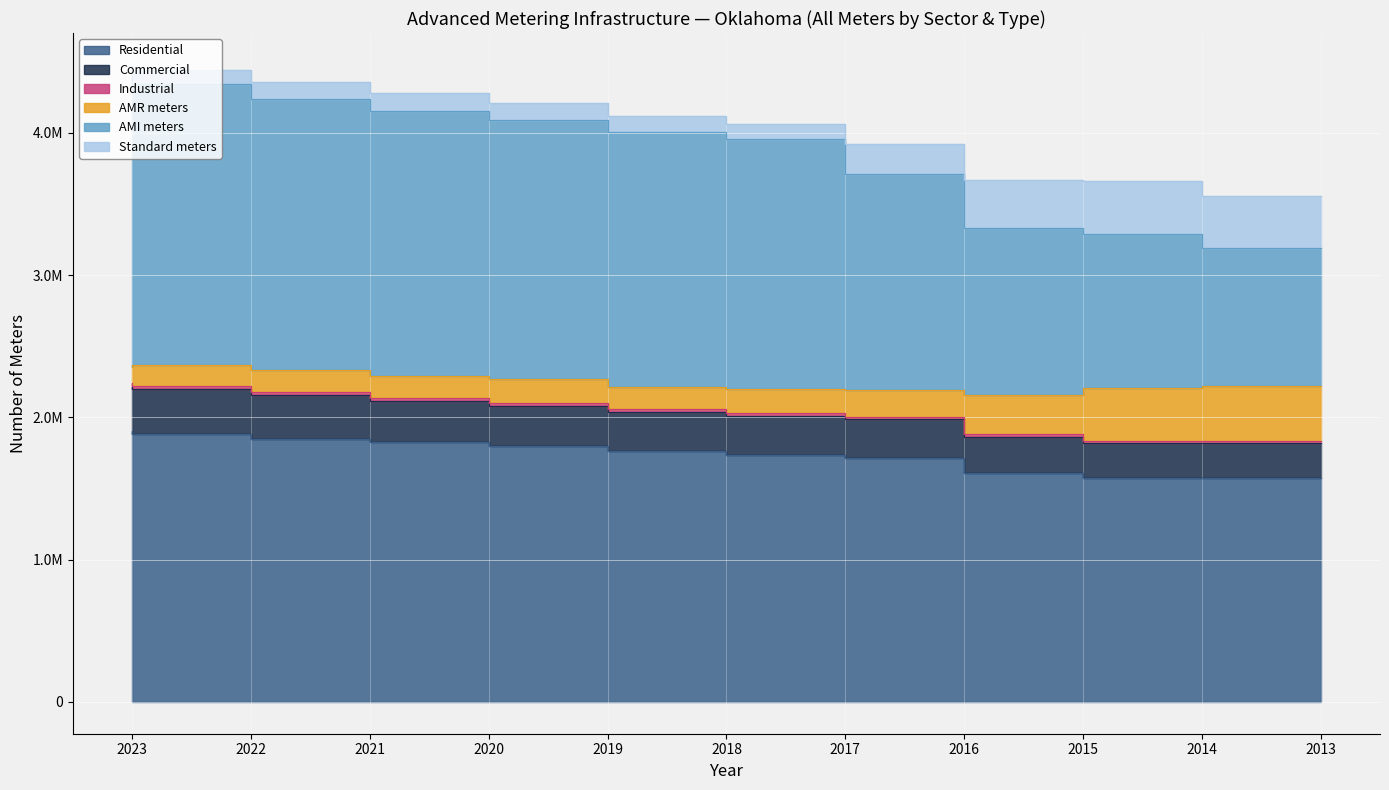

Which series has the widest spread of values?

AMI meters